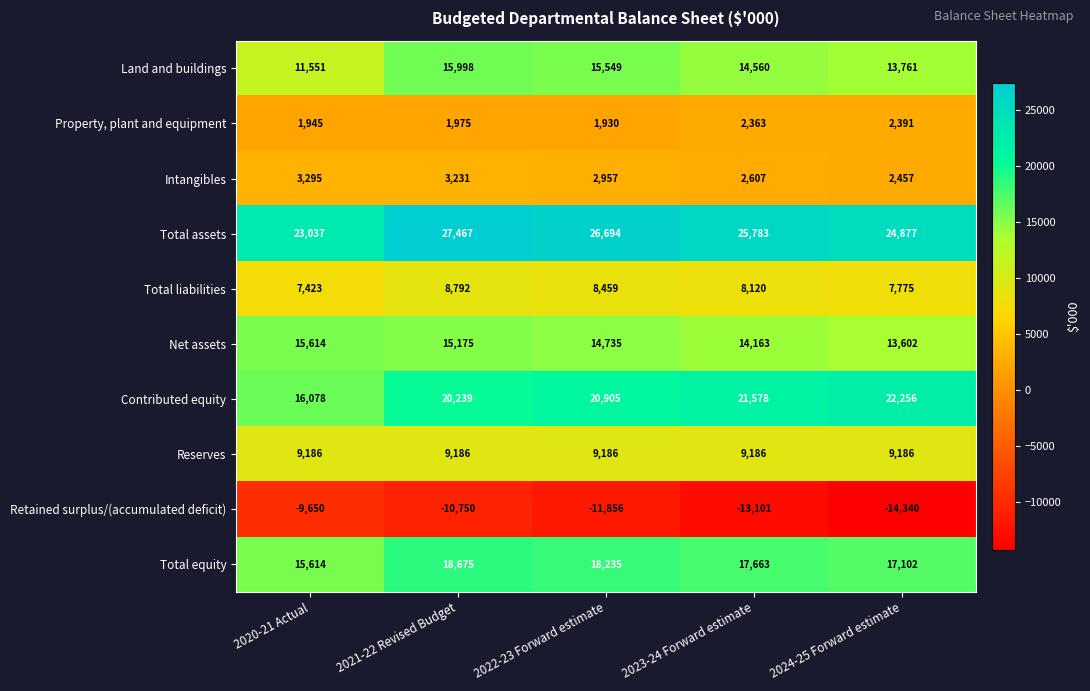

What is the greatest value displayed?

27467